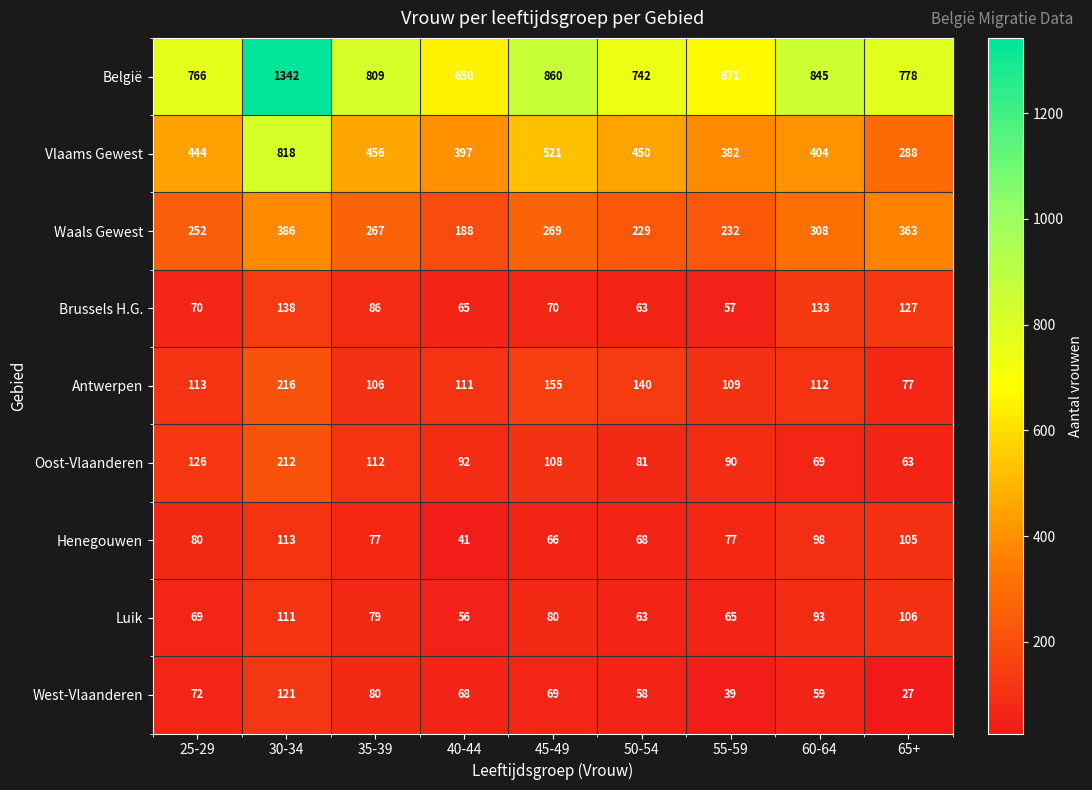

At which category is the sum across all series the highest?

30-34